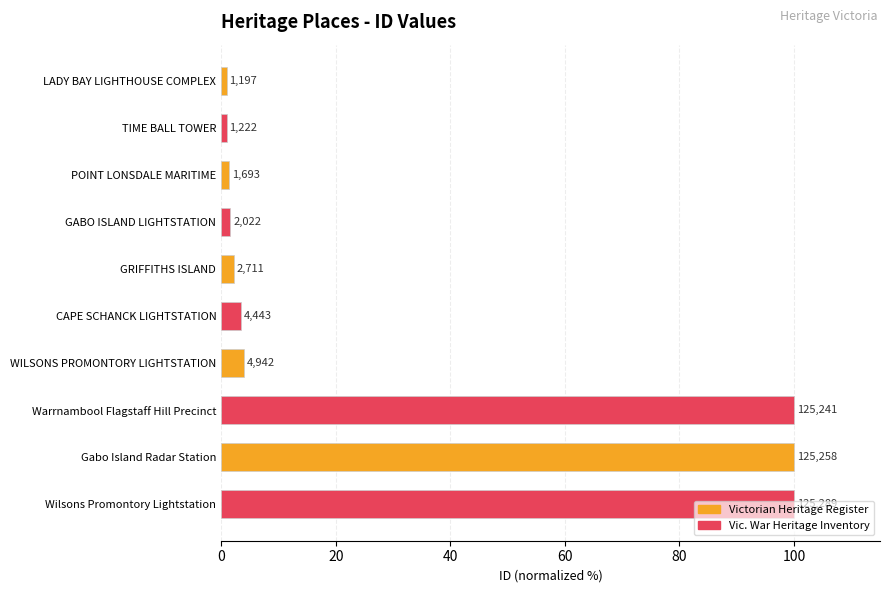

Are the bars horizontal?

Yes